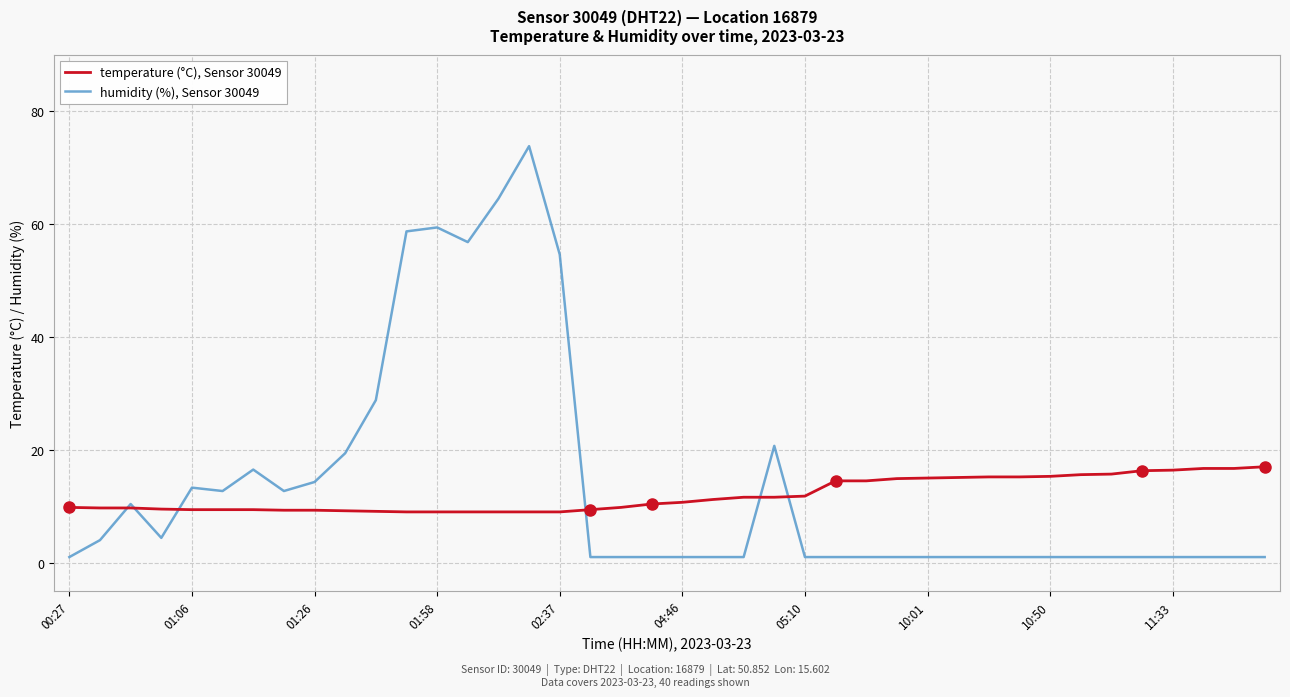

What is the maximum value for humidity (%), Sensor 30049?

73.8